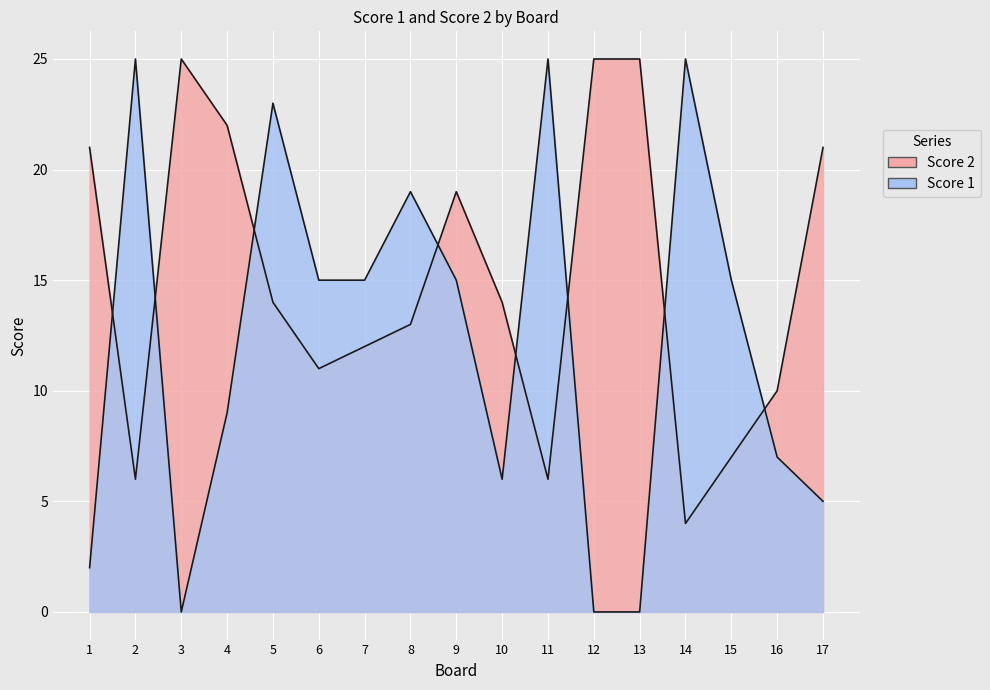

Rank the categories by Score 2 value from lowest to highest.

14, 2, 11, 15, 16, 6, 7, 8, 5, 10, 9, 1, 17, 4, 3, 12, 13